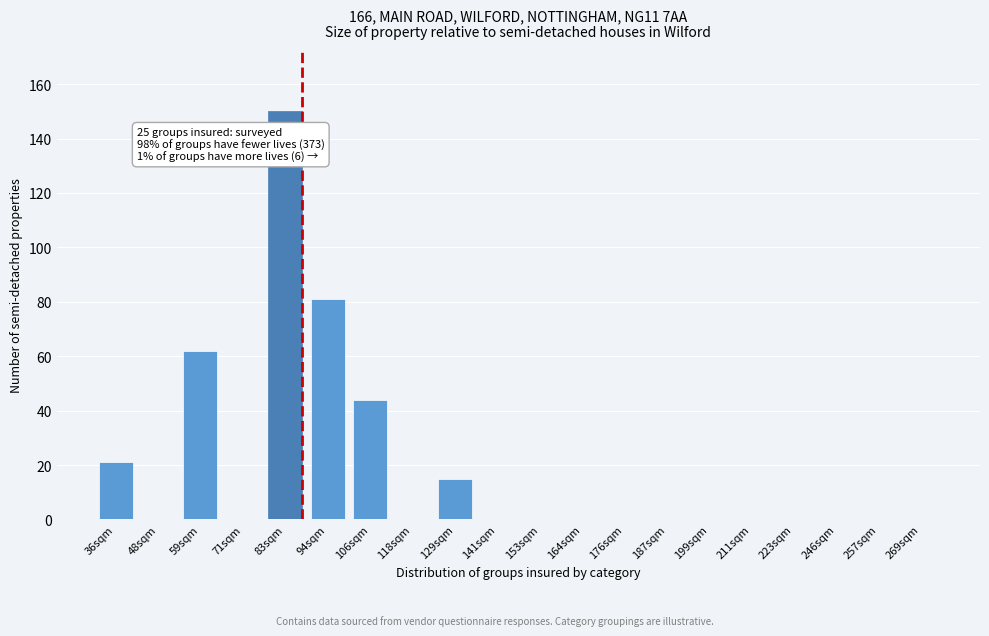

Reading left to right, extract all data points from this chart.

36sqm=21	48sqm=0	59sqm=62	71sqm=0	83sqm=150	94sqm=81	106sqm=44	118sqm=0	129sqm=15	141sqm=0	153sqm=0	164sqm=0	176sqm=0	187sqm=0	199sqm=0	211sqm=0	223sqm=0	246sqm=0	257sqm=0	269sqm=0